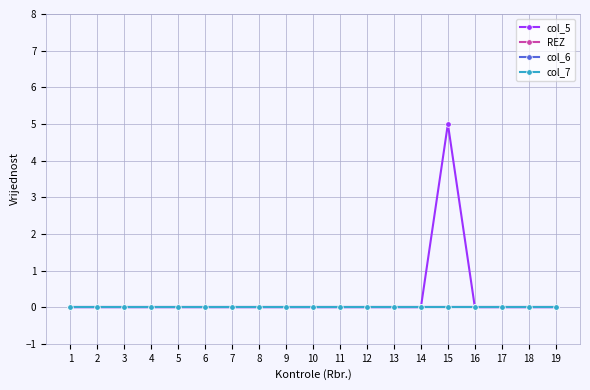

List the labels in order of REZ value, smallest first.

1, 2, 3, 4, 5, 6, 7, 8, 9, 10, 11, 12, 13, 14, 15, 16, 17, 18, 19